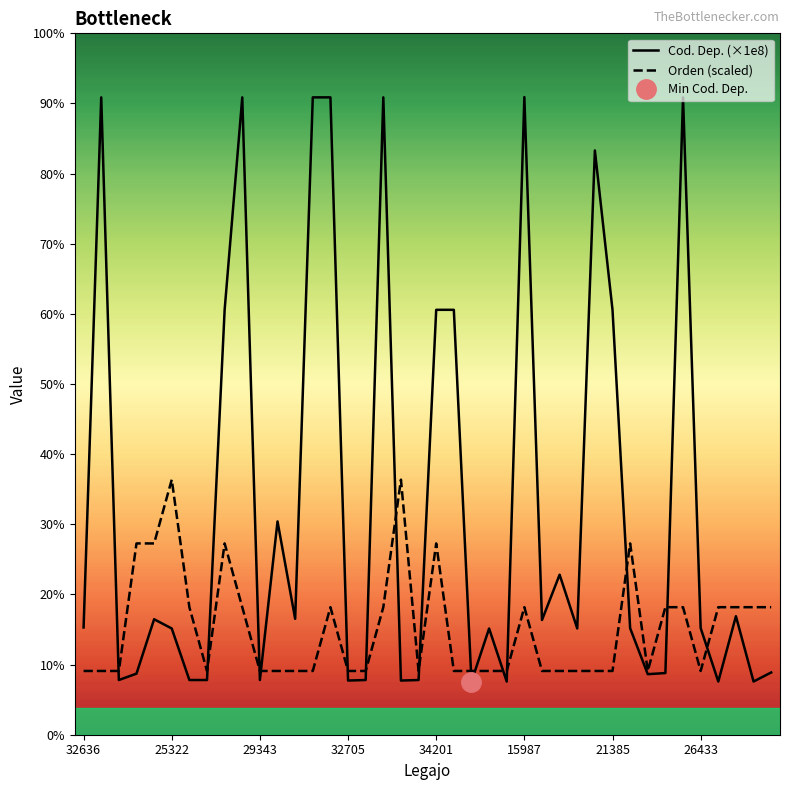

Where is the first local minimum for Orden?

26960